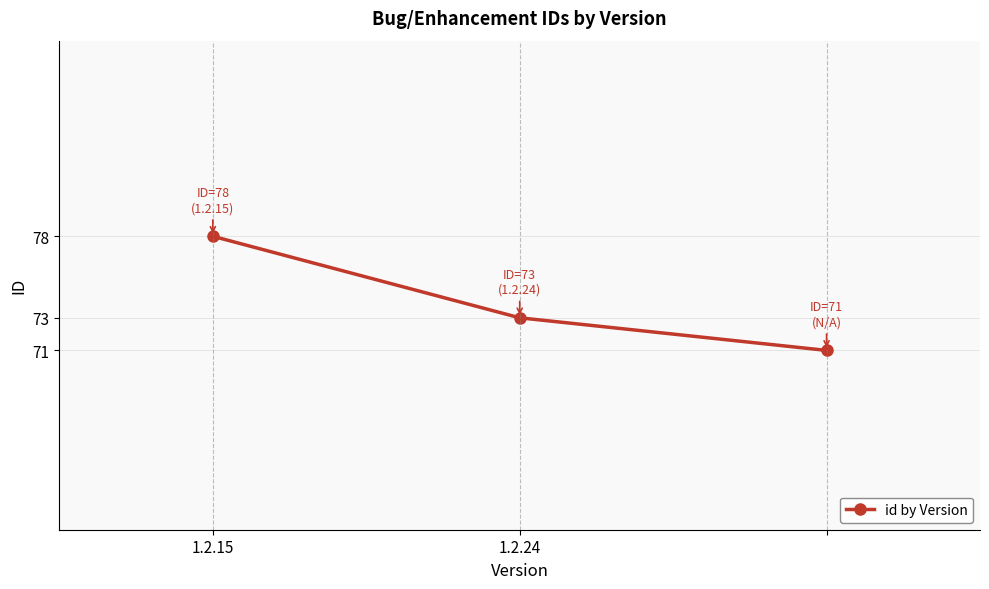

What is the value of the 2nd point from the left?

73